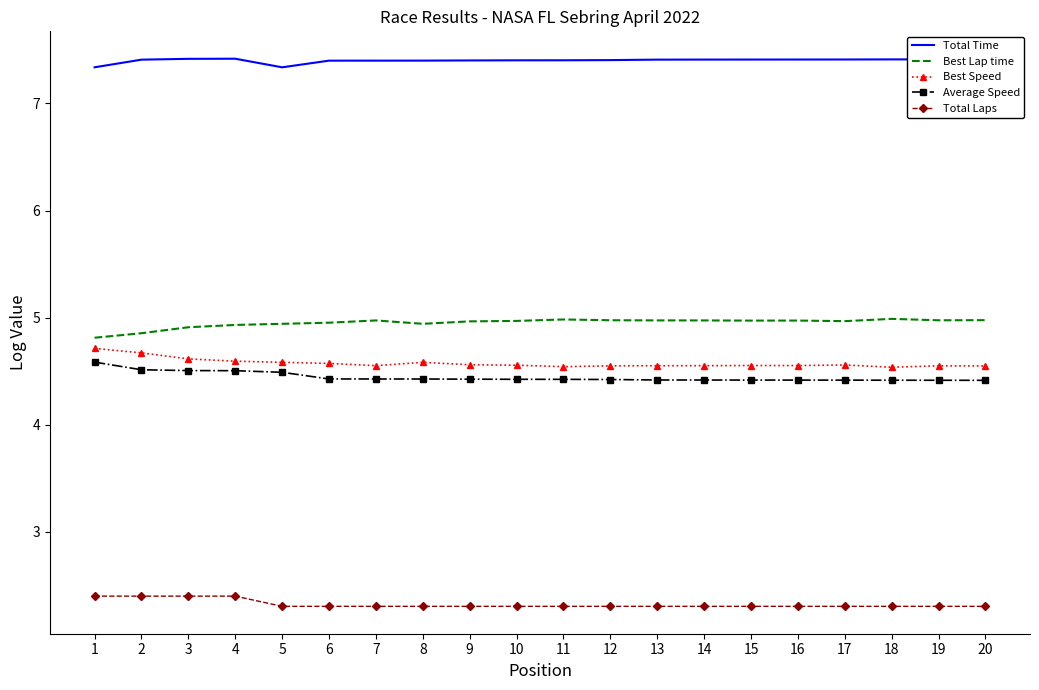

What are all the series names shown in the legend?

Total Time, Best Lap time, Best Speed, Average Speed, Total Laps